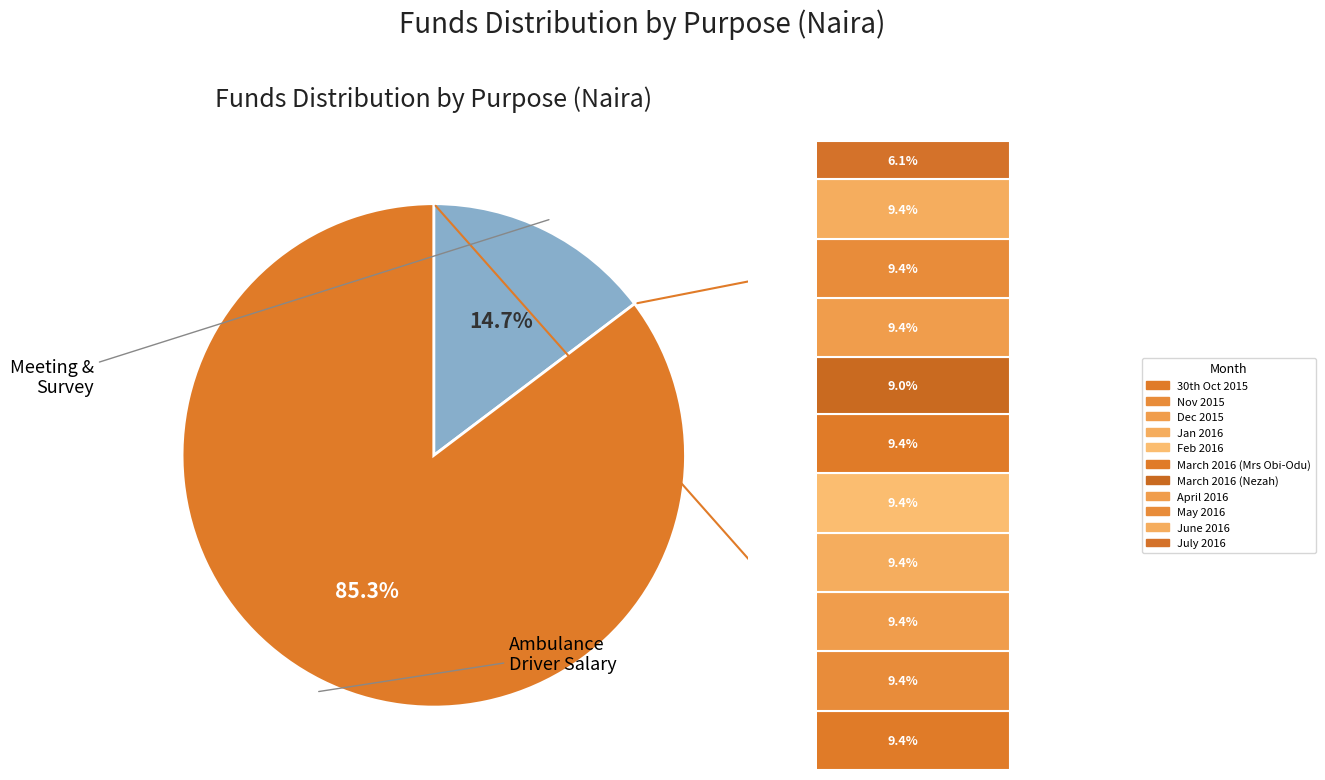

To the nearest percent, what is the average slice percentage?

9%